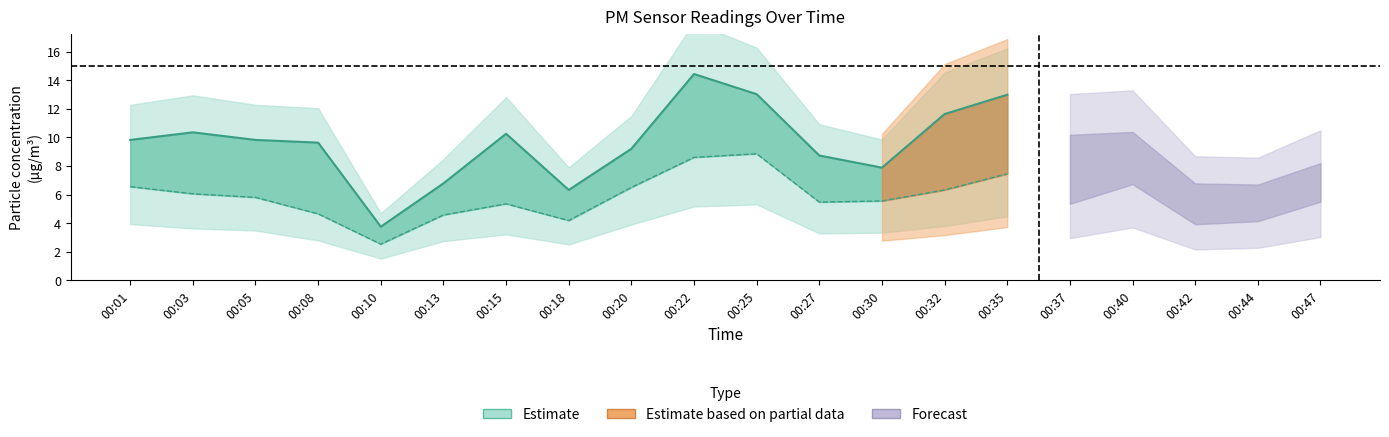

Which has a higher value, 00:22 or 00:25?

00:22